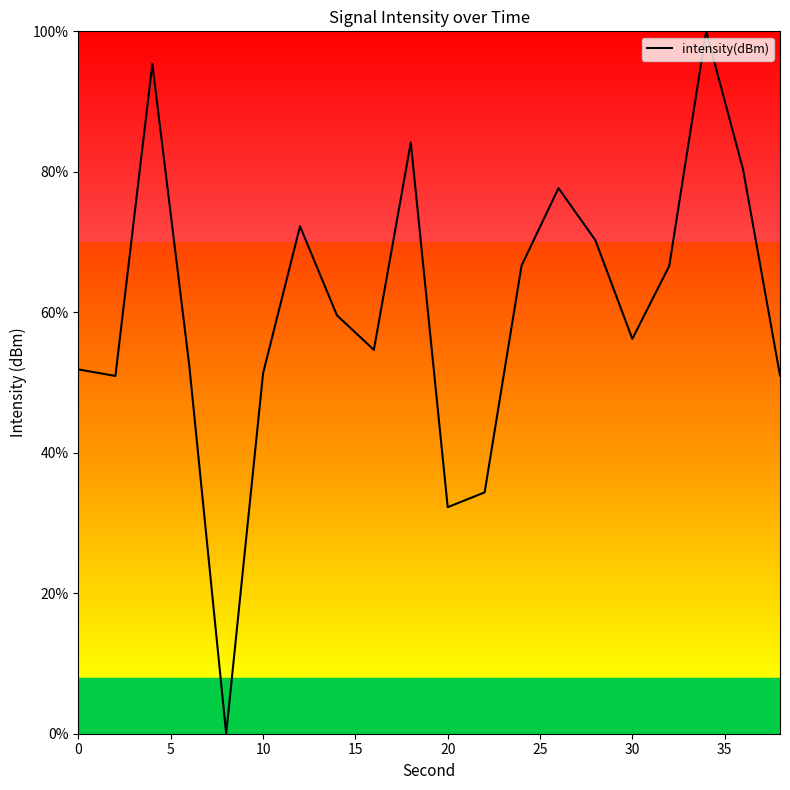

What is the difference between the maximum and minimum values?

100.0